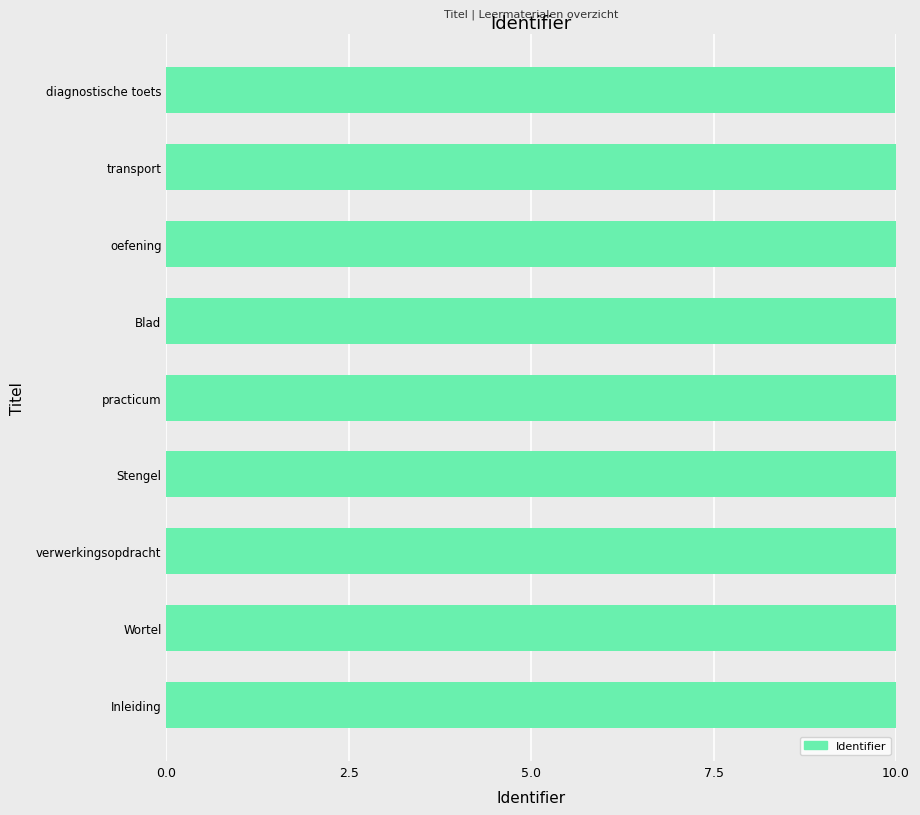

The value at Blad is 15.1. True or false?

False